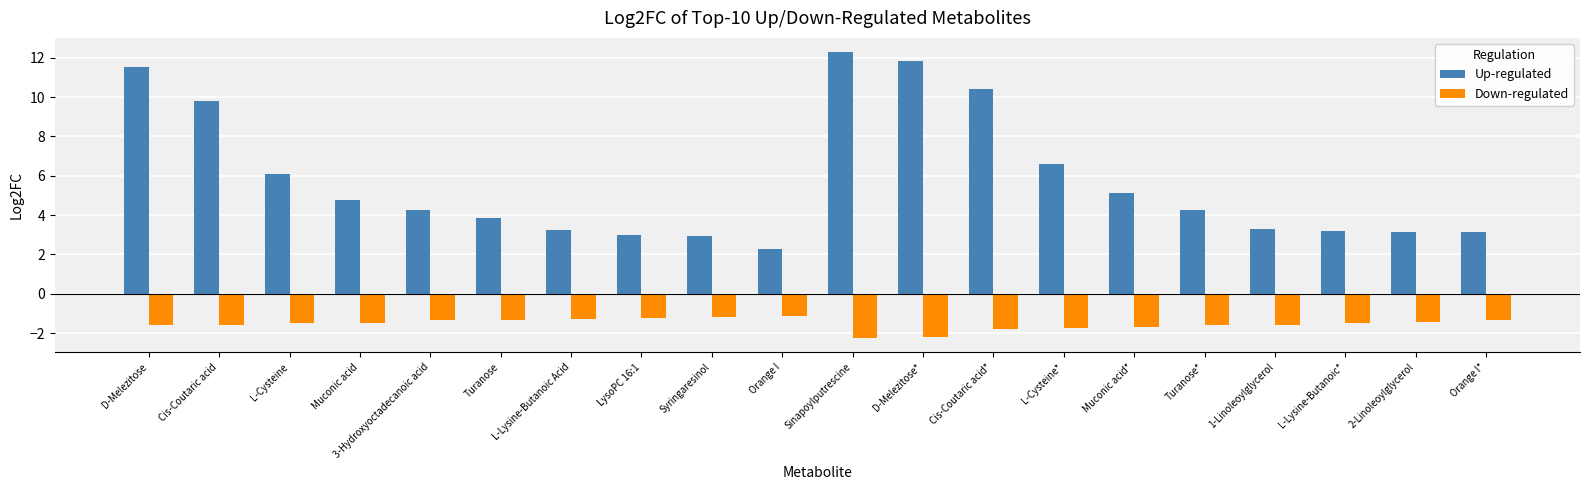

Rank the series by their maximum value, from lowest to highest.

Down-regulated, Up-regulated